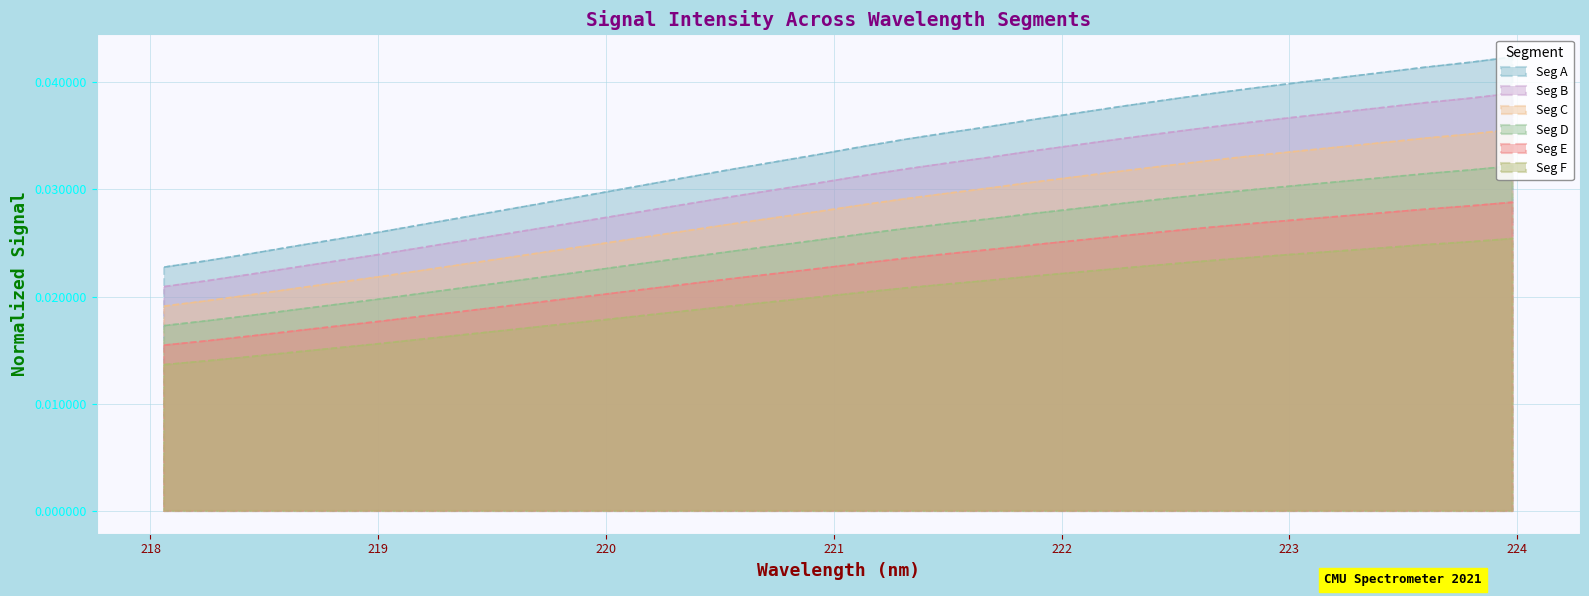

Rank the categories by value from highest to lowest.

223.9802, 223.7895, 223.5987, 223.408, 223.2172, 223.0264, 222.8355, 222.6447, 222.4538, 222.263, 222.0721, 221.8812, 221.6902, 221.4993, 221.3083, 221.1174, 220.9264, 220.7354, 220.5444, 220.3533, 220.1623, 219.9712, 219.7801, 219.589, 219.3979, 219.2067, 219.0156, 218.8244, 218.6332, 218.442, 218.2508, 218.0596